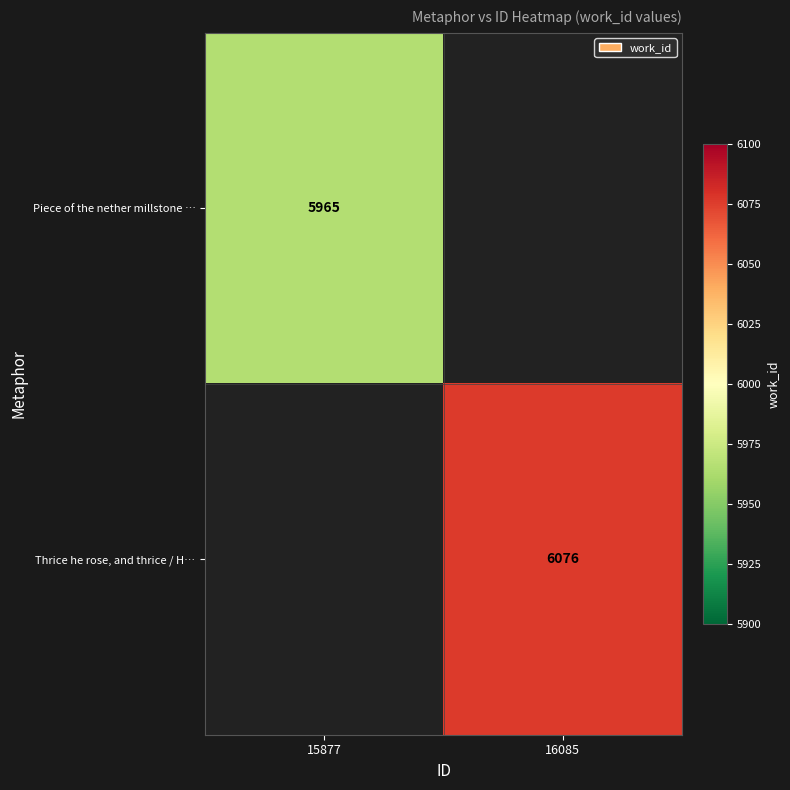

True or false: Piece of the nether millstone … has a value of 5965 at 15877.

True